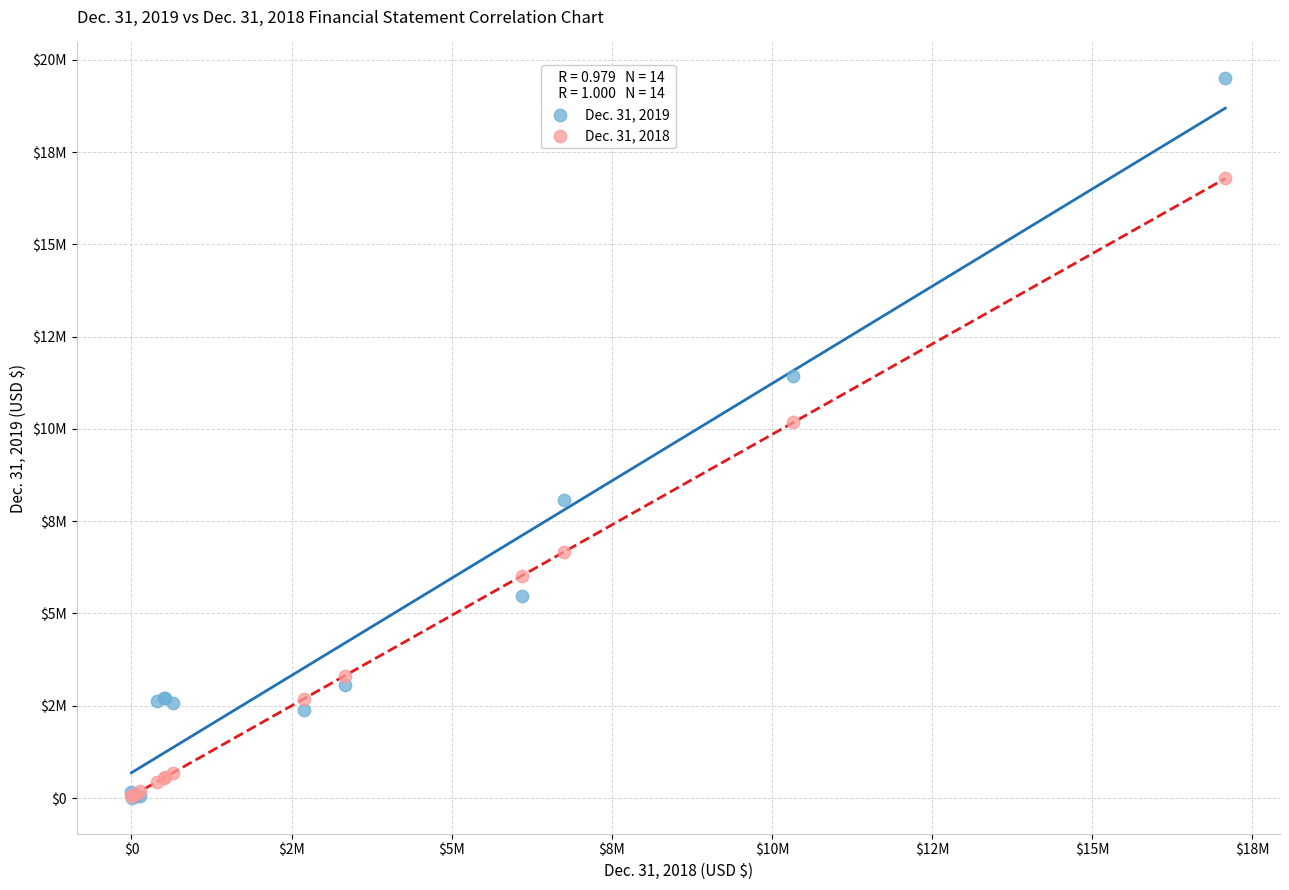

What are all the series names shown in the legend?

Dec. 31, 2019, Dec. 31, 2018